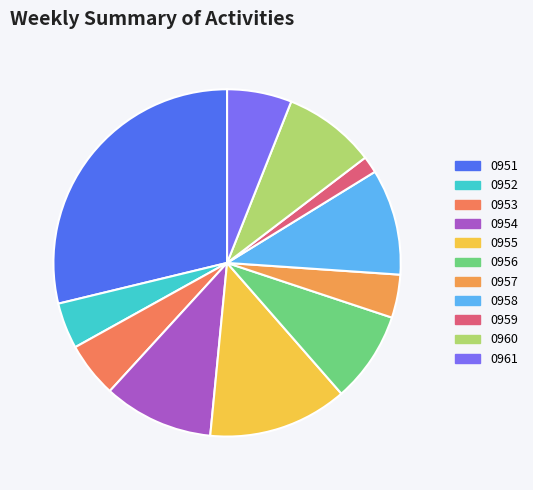

Approximately how many times larger is the value at 0958 compared to 0951?

0.3